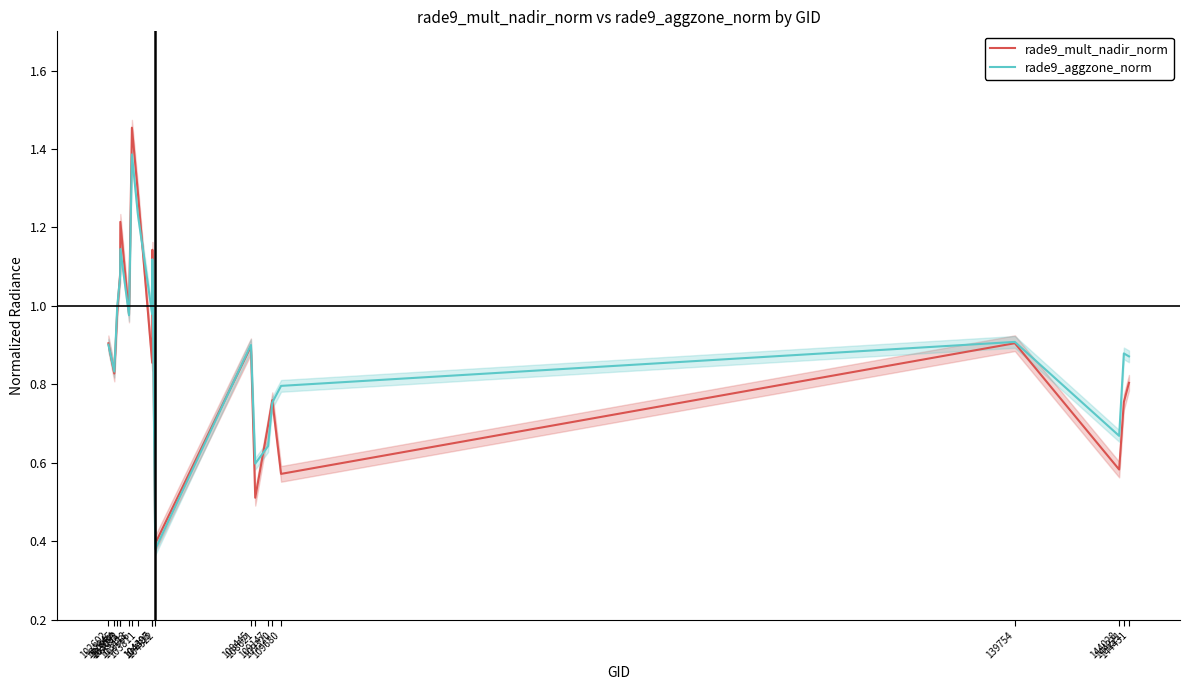

True or false: rade9_aggzone_norm has more than 0 interior local peaks.

True